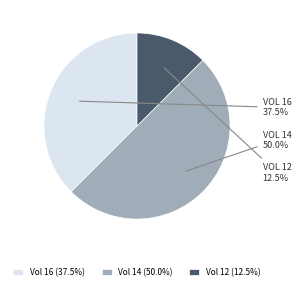

Between Vol 12 (12.5%) and Vol 14 (50.0%), which is larger?

Vol 14 (50.0%)